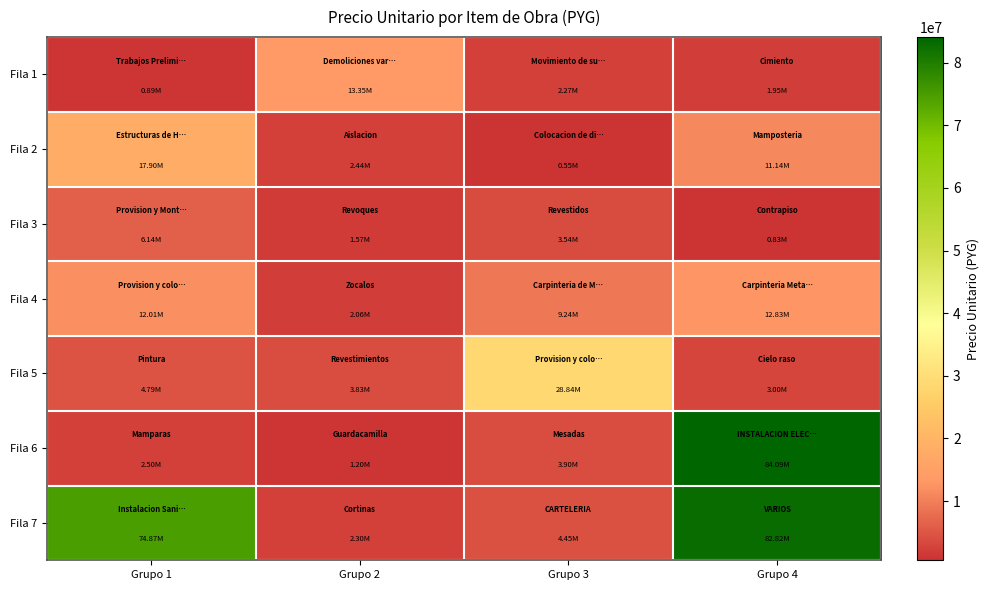

How many distinct data groups are displayed?

7